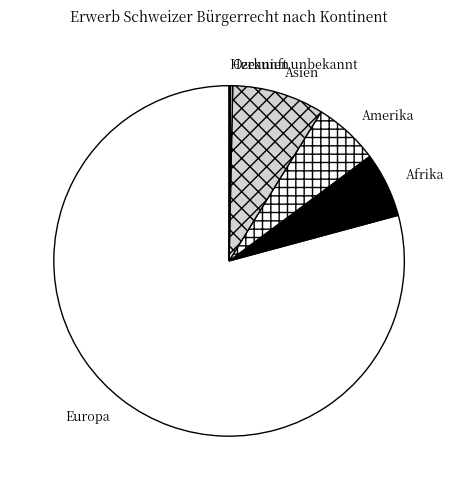

Is the sum of Asien and Amerika greater than half?

No